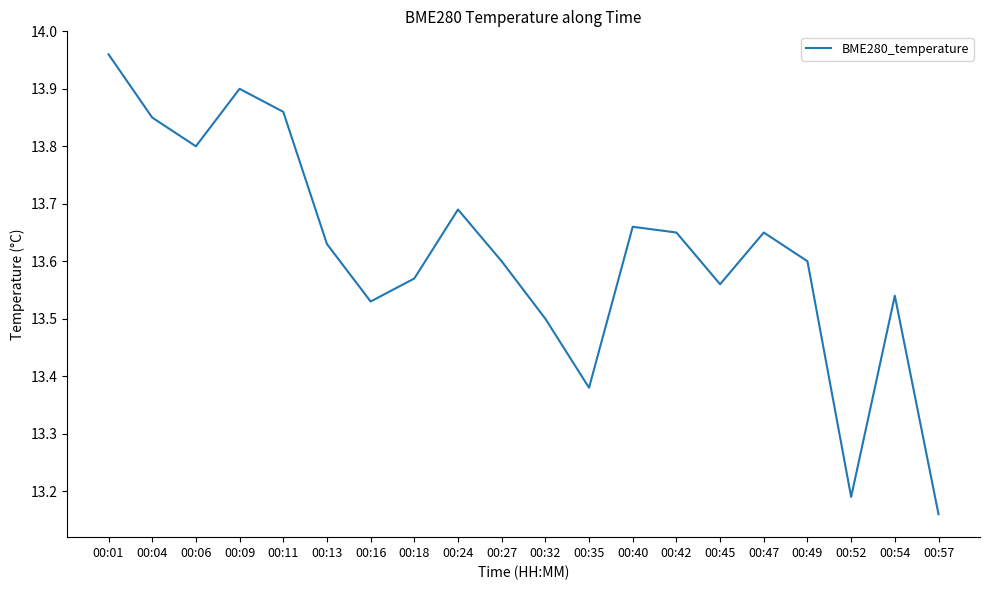

Is it true that the value at 00:54 is 13.5?

True